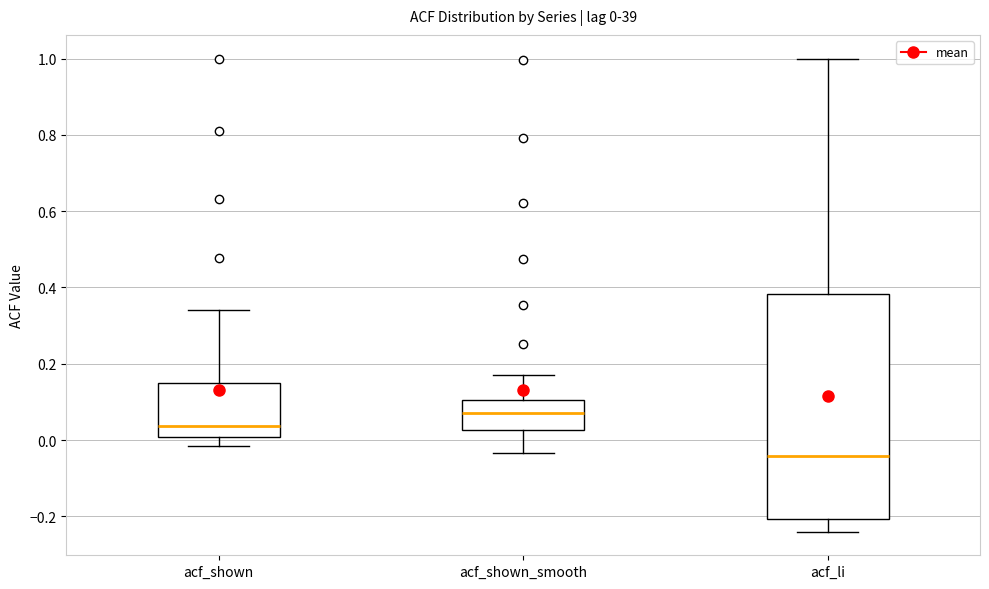

Which box is the tallest, from its lower edge to its upper edge?

acf_li